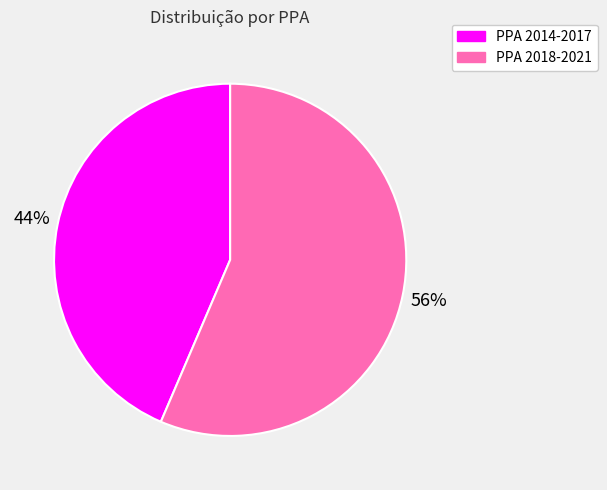

To the nearest percent, what portion does PPA 2014-2017 represent?

44%